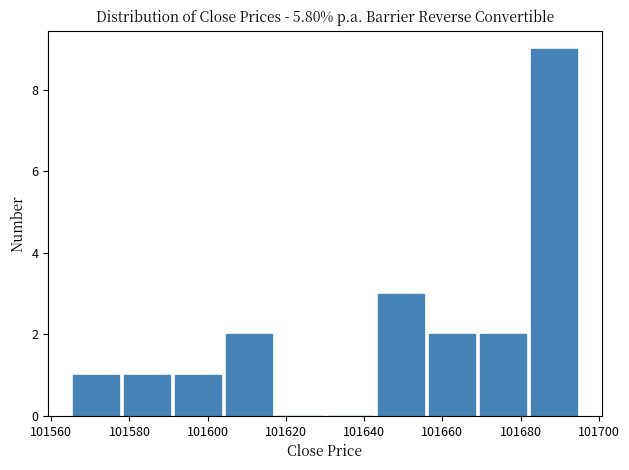

Over which range of the x-axis is the bar tallest?

101682 to 101695